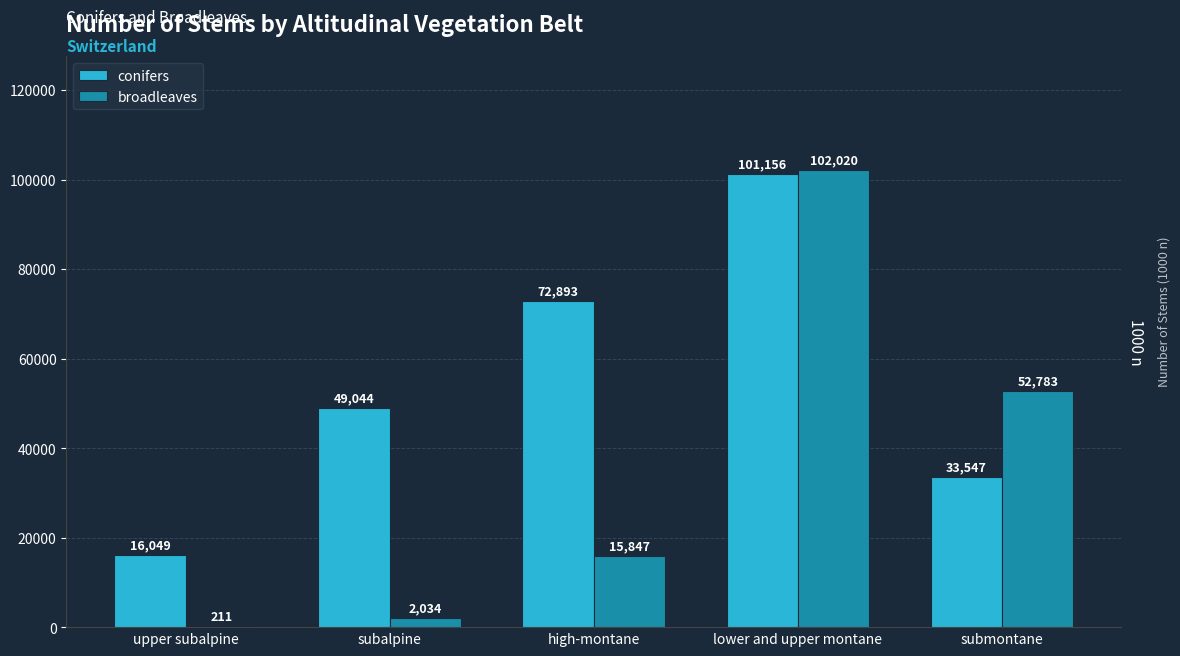

Reading right to left, what are all the values shown in this chart?

conifers: 33547	101156	72893	49044	16049
broadleaves: 52783	102020	15847	2034	211